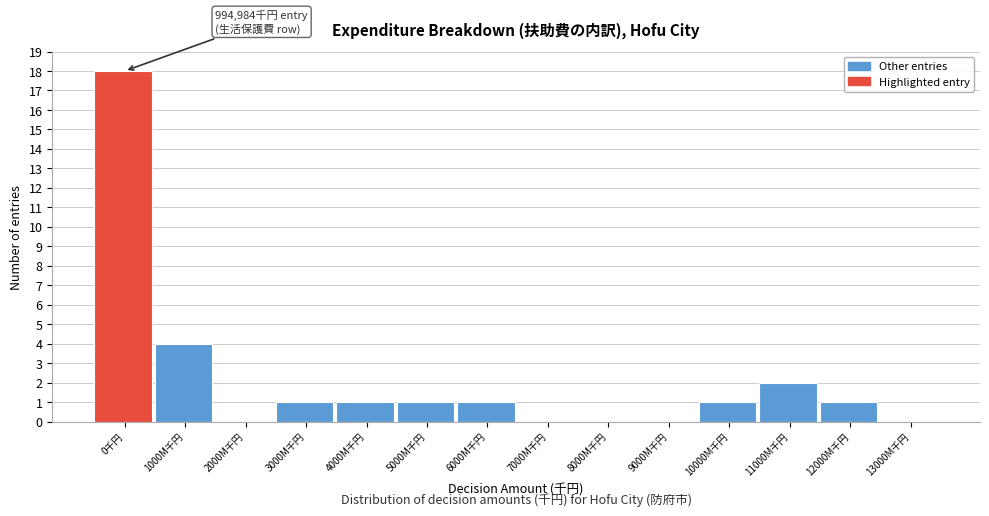

Reading right to left, extract all data points from this chart.

13000M千円=0	12000M千円=1	11000M千円=2	10000M千円=1	9000M千円=0	8000M千円=0	7000M千円=0	6000M千円=1	5000M千円=1	4000M千円=1	3000M千円=1	2000M千円=0	1000M千円=4	0千円=18